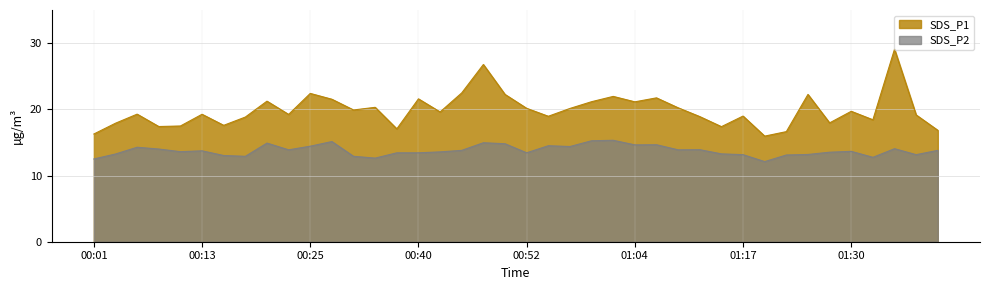

How many data points in SDS_P1 are less than 19?

16